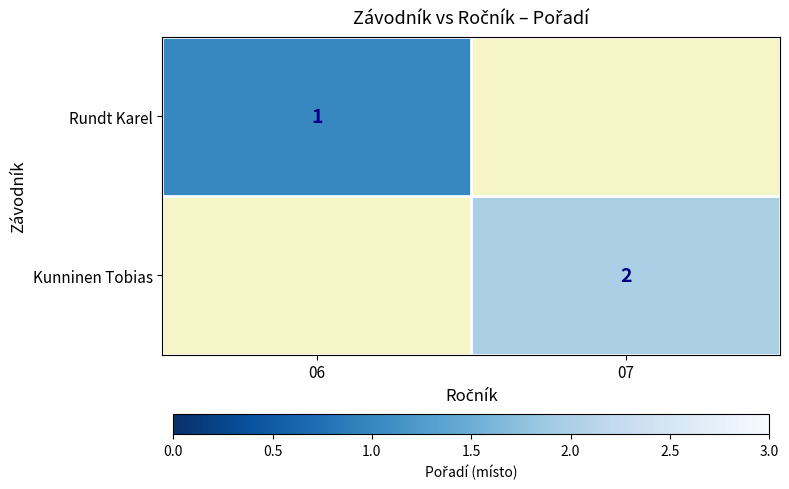

Is the value of Kunninen Tobias at 07 greater than the value of Rundt Karel at 06?

Yes